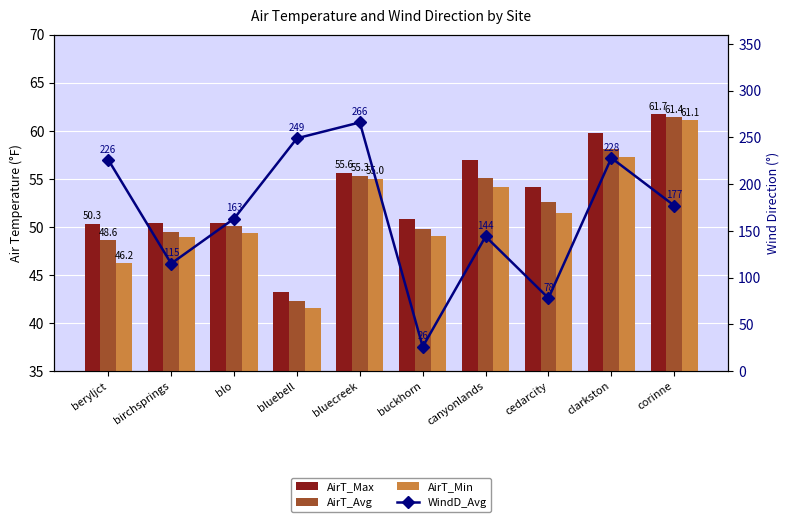

What is the approximate value of AirT_Min at cedarcity?

51.4